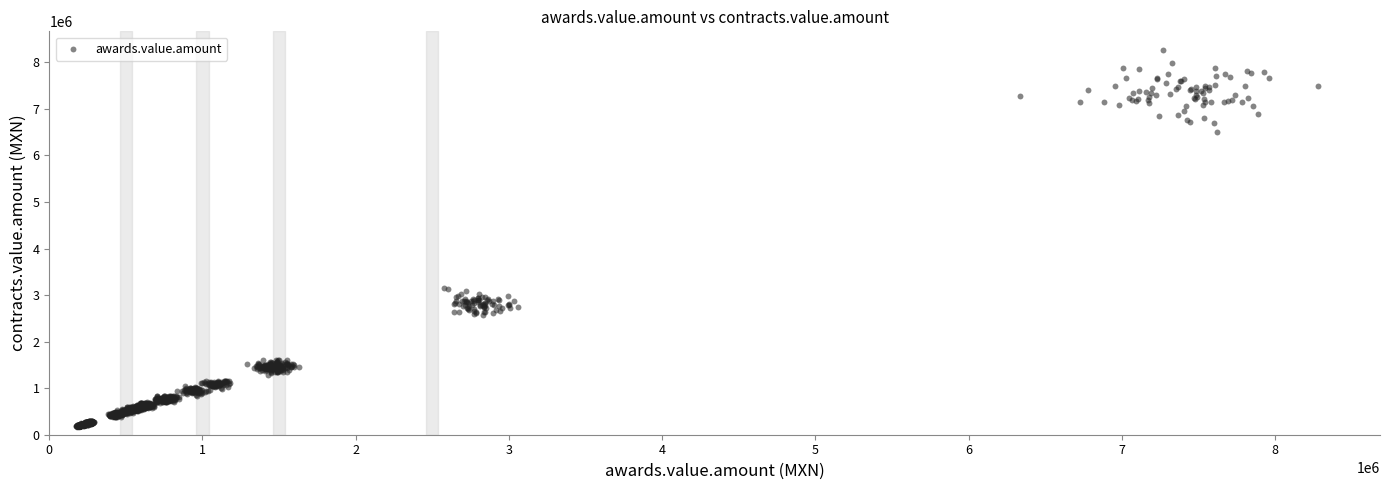

What is the range of Y values (max minus min)?

8089302.9